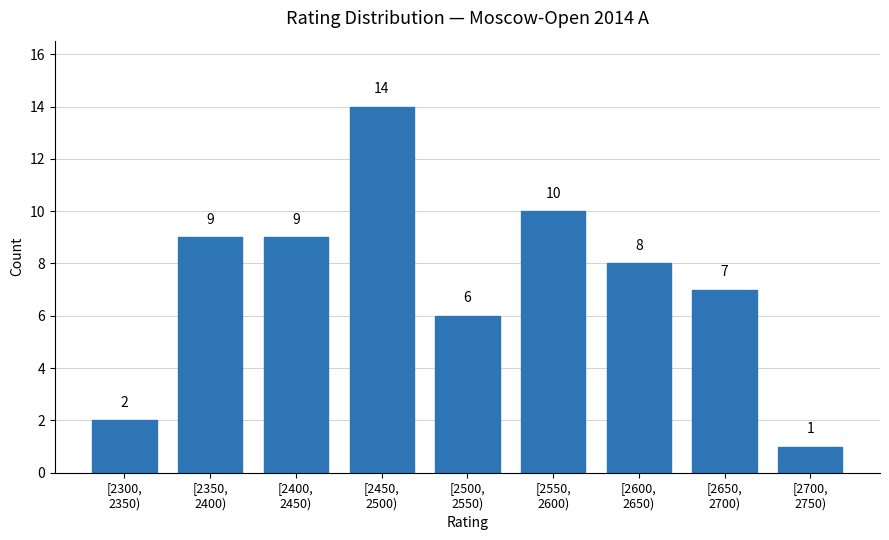

Reading left to right, transcribe all the data shown in this chart.

2	9	9	14	6	10	8	7	1